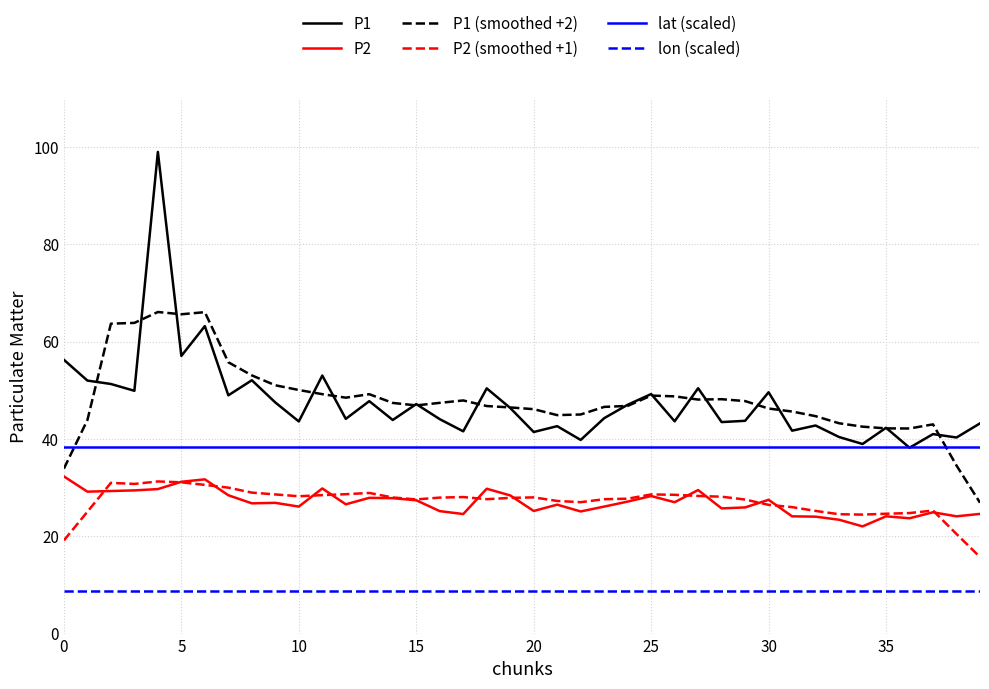

True or false: P1 (smoothed +2) and P2 cross at least once.

False